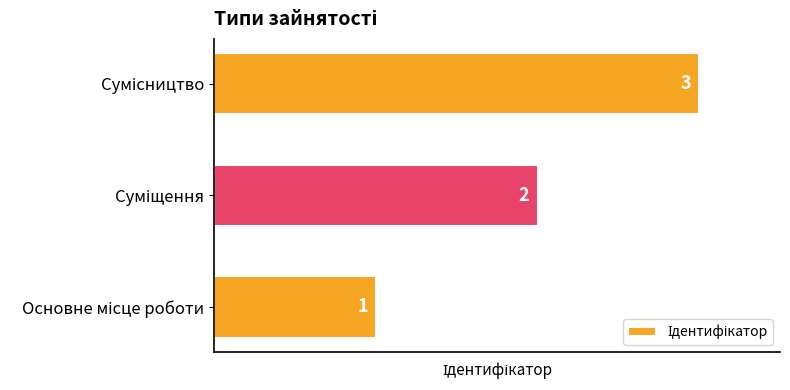

How many values are below 2?

1